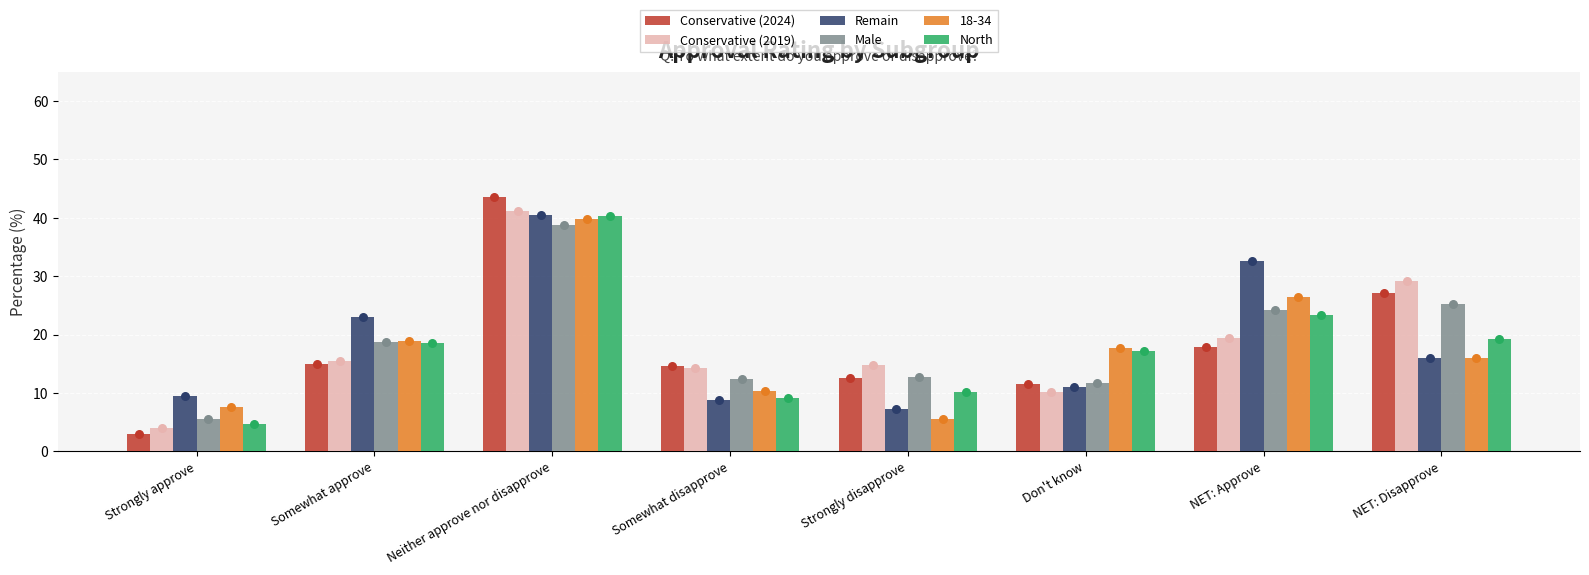

What is the total value across all series at Strongly approve?

26.6